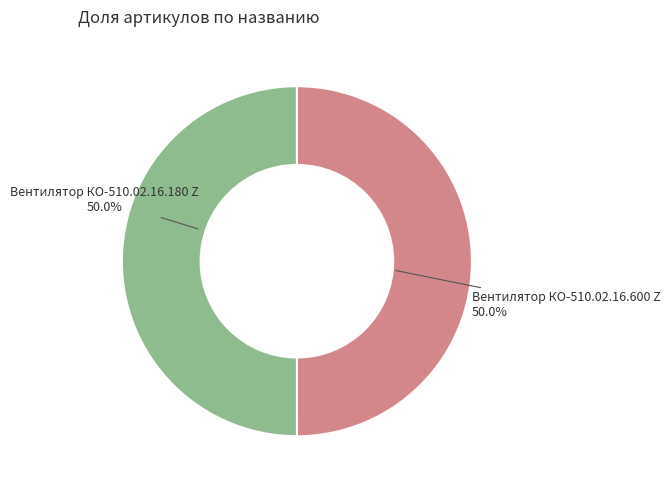

Approximately how many times larger is the value at Вентилятор КО-510.02.16.180 Z compared to Вентилятор КО-510.02.16.600 Z?

1.0